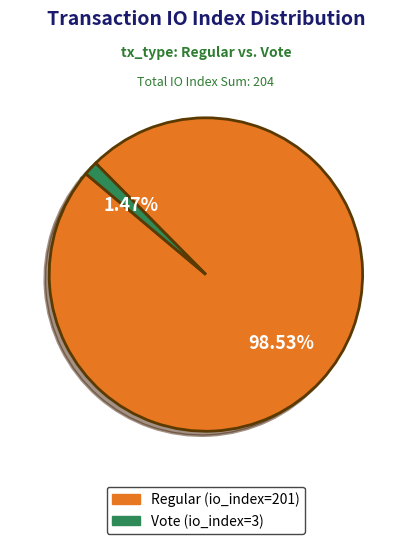

What is the smallest slice in the pie chart?

Vote (io_index=3)